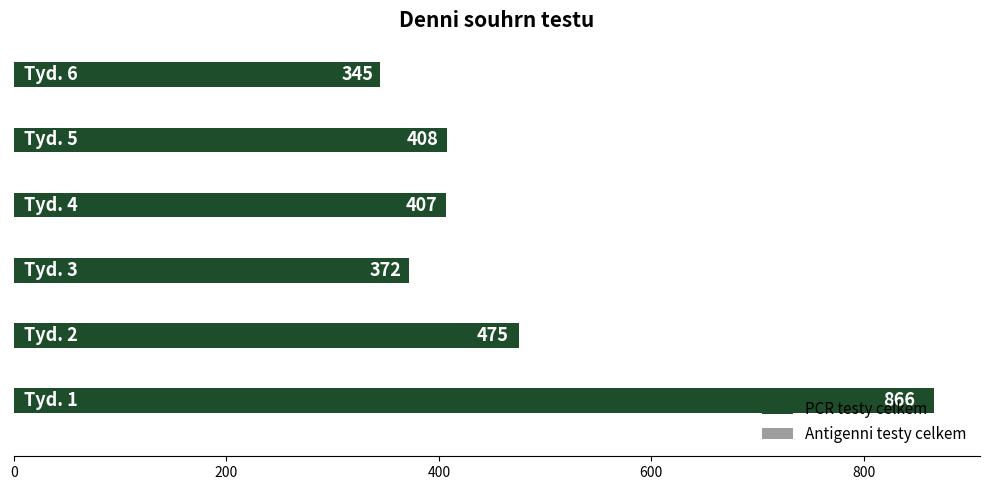

What is the difference between the maximum and second lowest values?

494